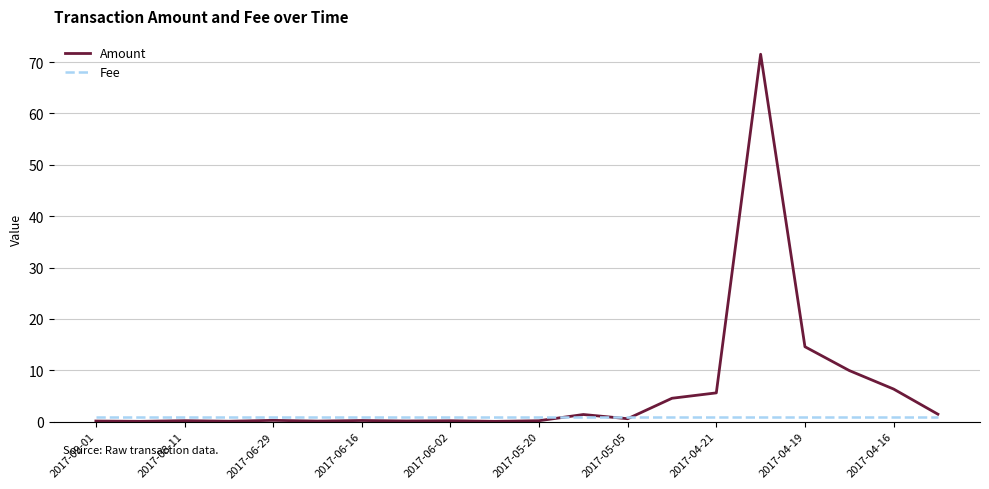

What is the maximum value for Amount?

71.5